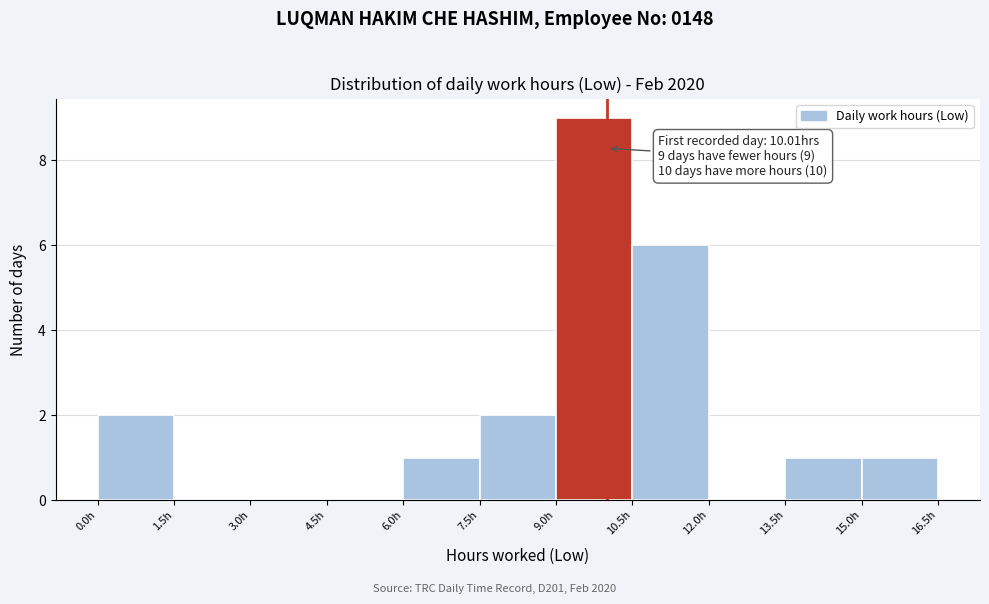

Which range on the x-axis has the tallest bar?

9.0 to 10.5